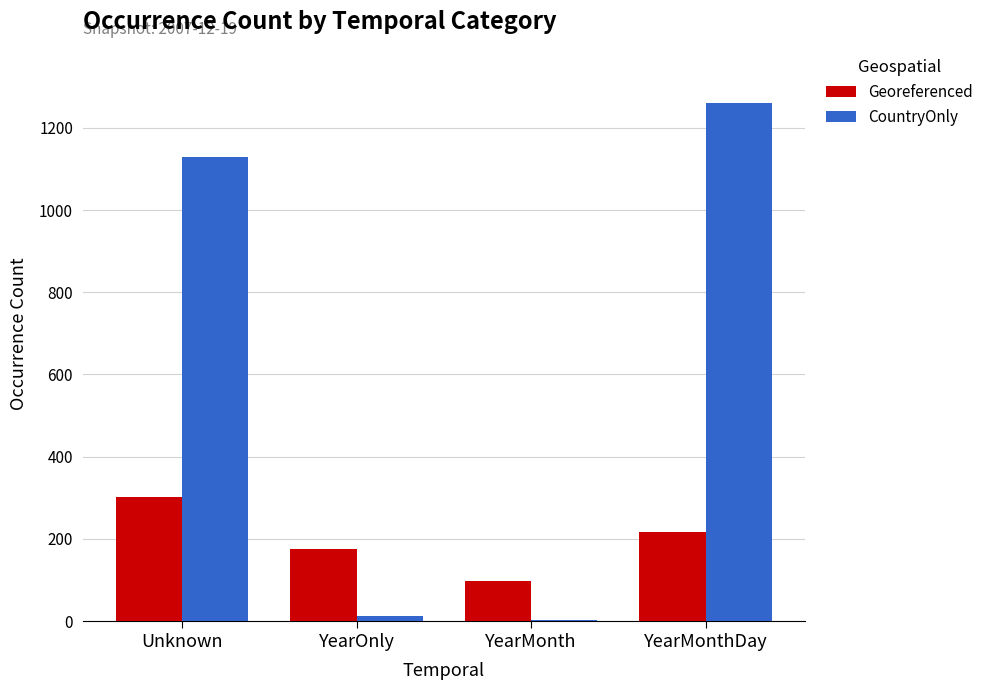

What is the total value across all series at YearMonthDay?

1478